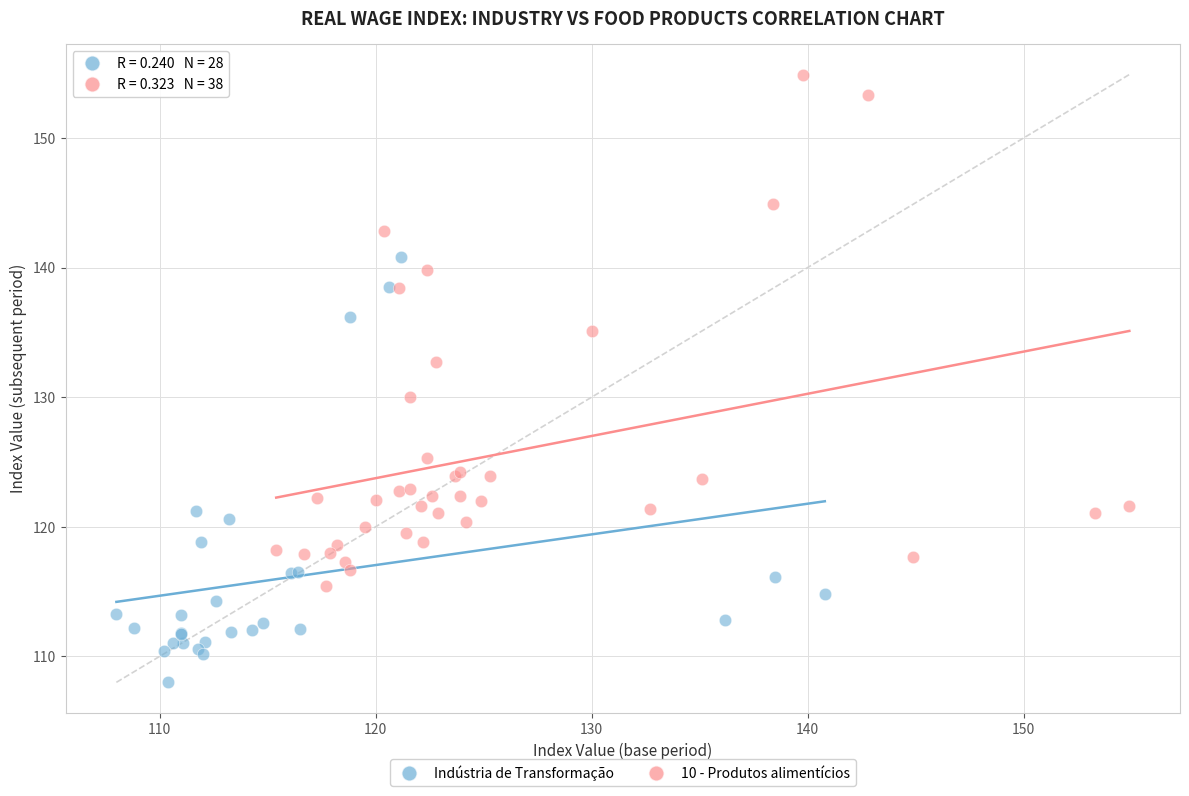

Which series reaches the maximum Y coordinate?

10 - Produtos alimentícios